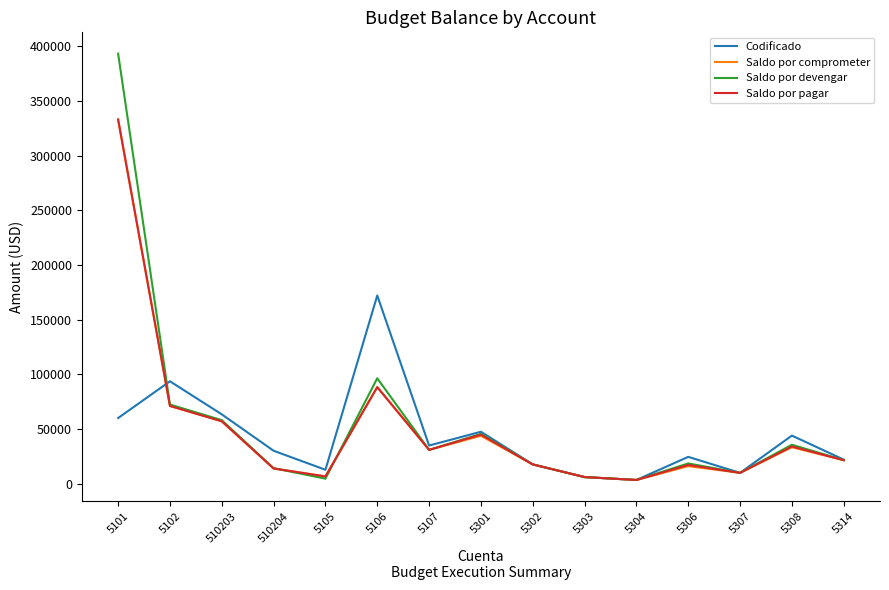

Which series has the largest total across all categories?

Saldo por devengar